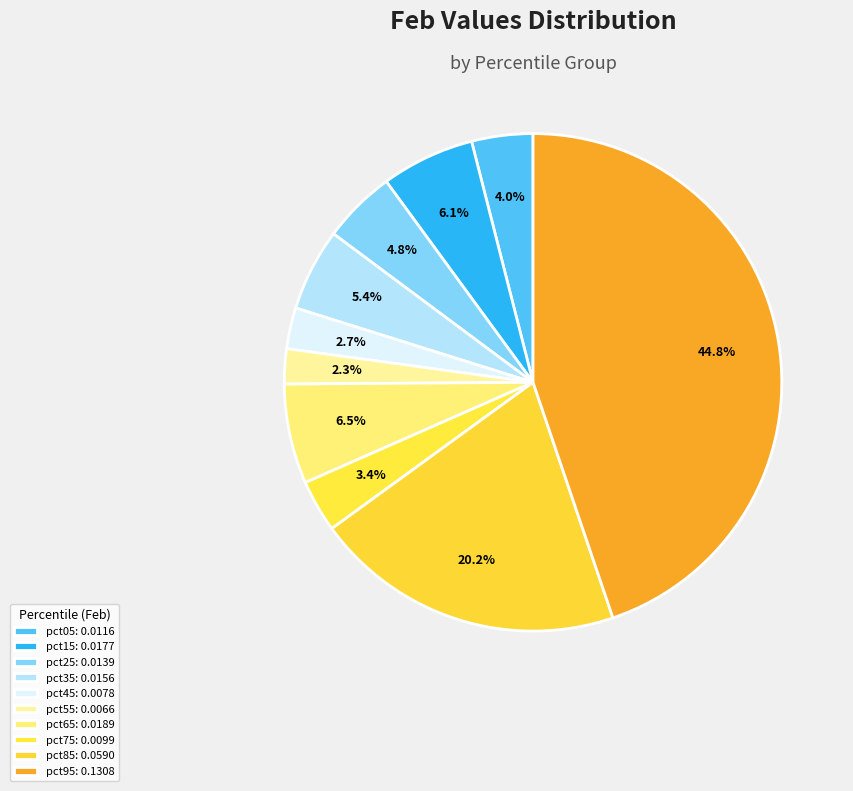

Which slice is the largest?

pct95